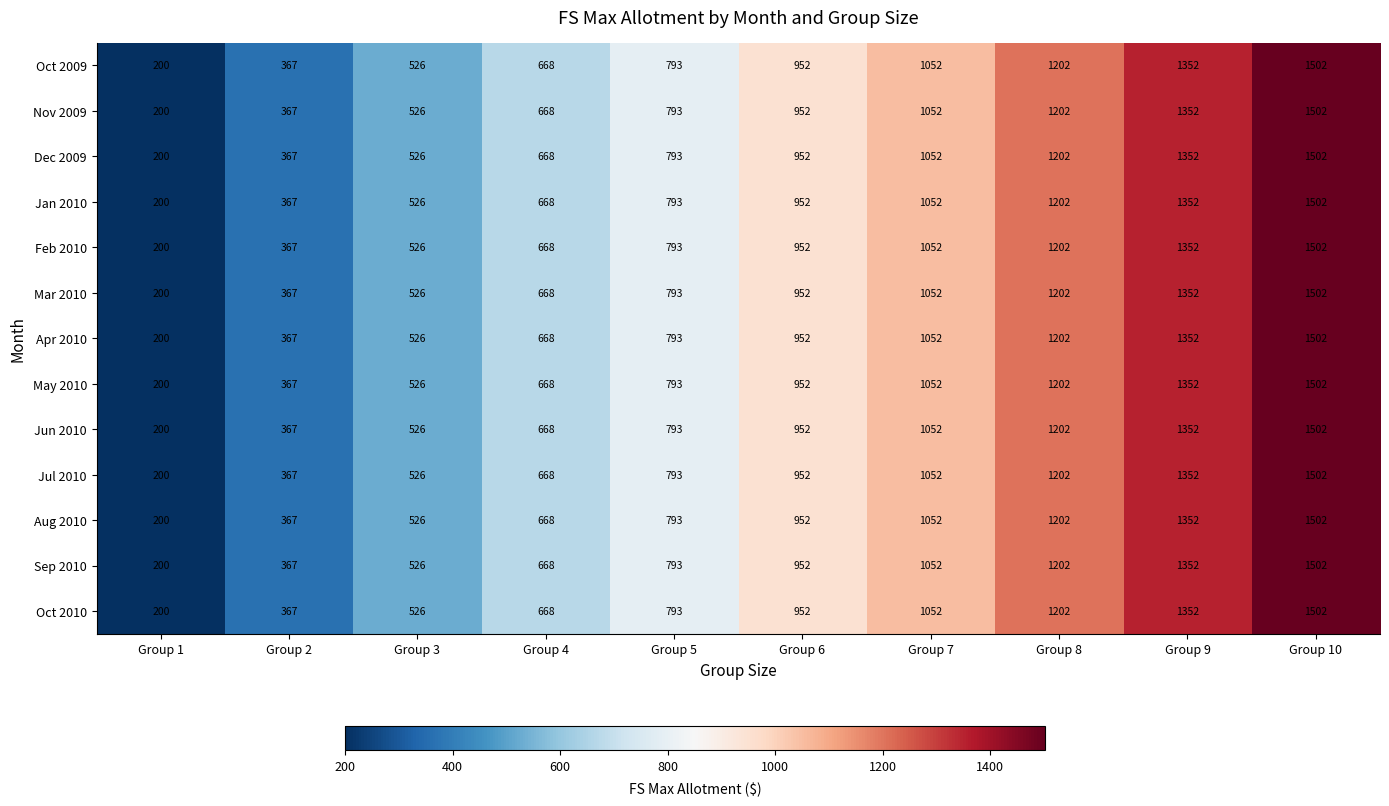

What is the difference between the second highest and second lowest values in the Dec 2009 series?

985